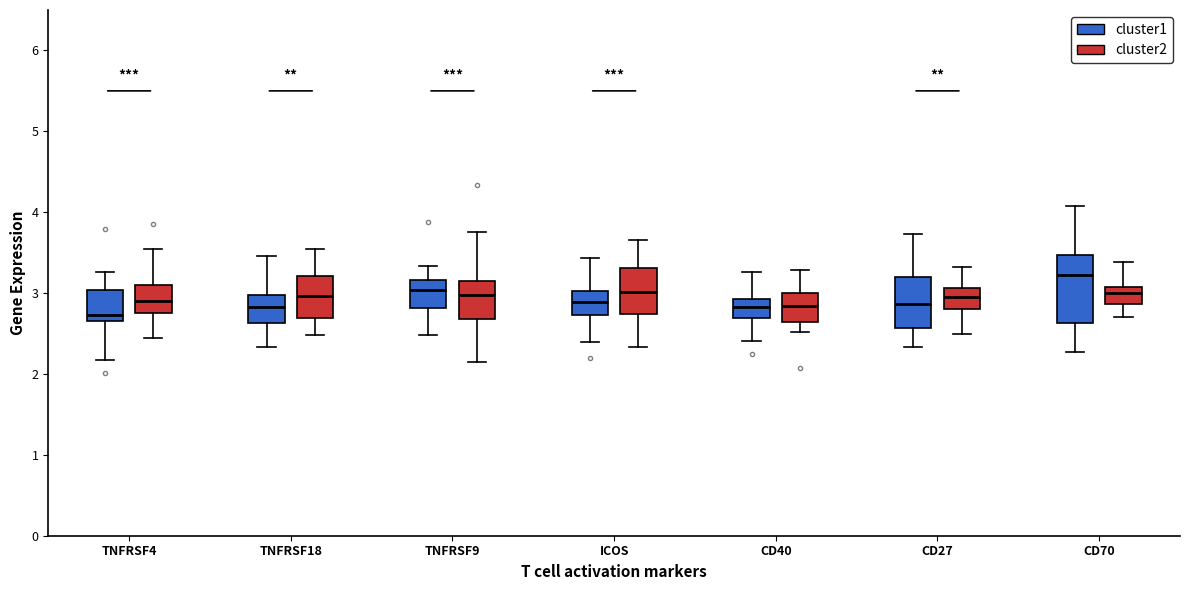

Reading left to right, transcribe this box plot: for each box, give where its median line is, the range the box spans, and where its two whiskers end, as read against the y-axis. The values are not printed on the chart, so give them approximately, as read against the axis.

TNFRSF4 (cluster1): median 2.7 (just above the box's lower edge), box 2.7 to 3.0, whiskers 2.2 to 3.3
TNFRSF4 (cluster2): median 2.9, box 2.7 to 3.1, whiskers 2.4 to 3.5
TNFRSF18 (cluster1): median 2.8, box 2.6 to 3.0, whiskers 2.3 to 3.5
TNFRSF18 (cluster2): median 3.0, box 2.7 to 3.2, whiskers 2.5 to 3.6
TNFRSF9 (cluster1): median 3.0, box 2.8 to 3.2, whiskers 2.5 to 3.3
TNFRSF9 (cluster2): median 3.0, box 2.7 to 3.2, whiskers 2.2 to 3.8
ICOS (cluster1): median 2.9, box 2.7 to 3.0, whiskers 2.4 to 3.4
ICOS (cluster2): median 3.0, box 2.7 to 3.3, whiskers 2.3 to 3.7
CD40 (cluster1): median 2.8, box 2.7 to 2.9, whiskers 2.4 to 3.3
CD40 (cluster2): median 2.8, box 2.6 to 3.0, whiskers 2.5 to 3.3
CD27 (cluster1): median 2.9, box 2.6 to 3.2, whiskers 2.3 to 3.7
CD27 (cluster2): median 2.9, box 2.8 to 3.1, whiskers 2.5 to 3.3
CD70 (cluster1): median 3.2, box 2.6 to 3.5, whiskers 2.3 to 4.1
CD70 (cluster2): median 3.0, box 2.9 to 3.1, whiskers 2.7 to 3.4